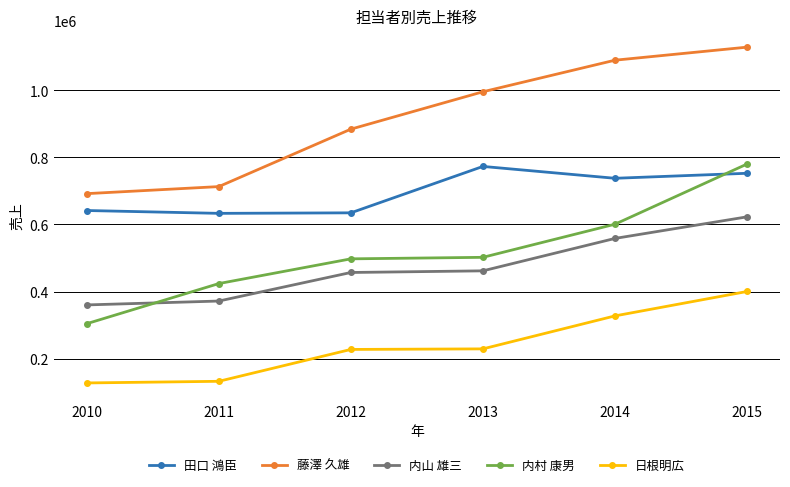

How many values in the 内村 康男 series are below 502000?

3